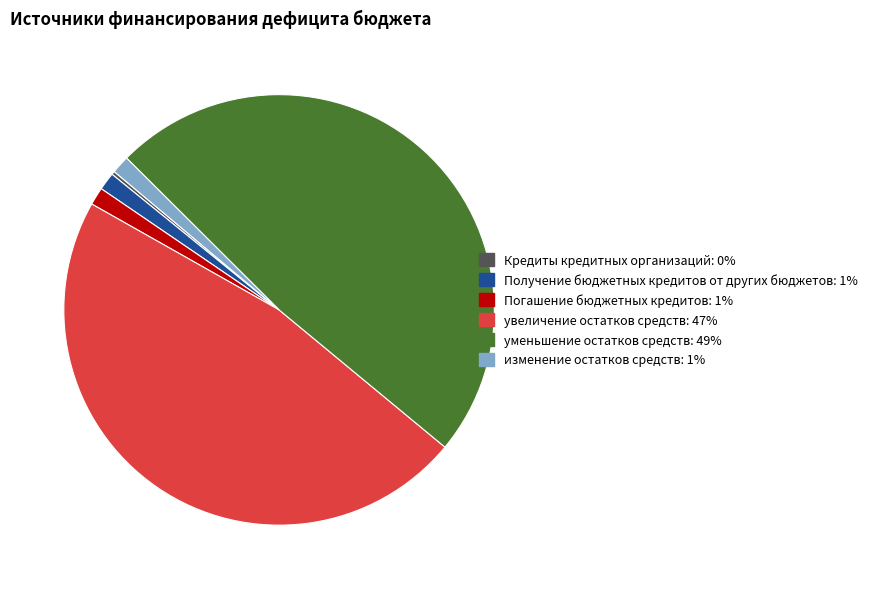

To the nearest percent, what is the average slice percentage?

17%